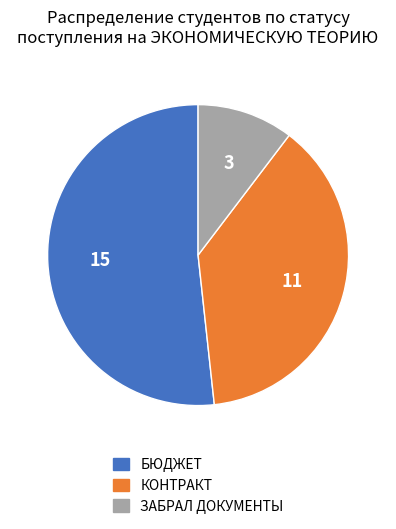

Is the sum of ЗАБРАЛ ДОКУМЕНТЫ and БЮДЖЕТ greater than half?

Yes